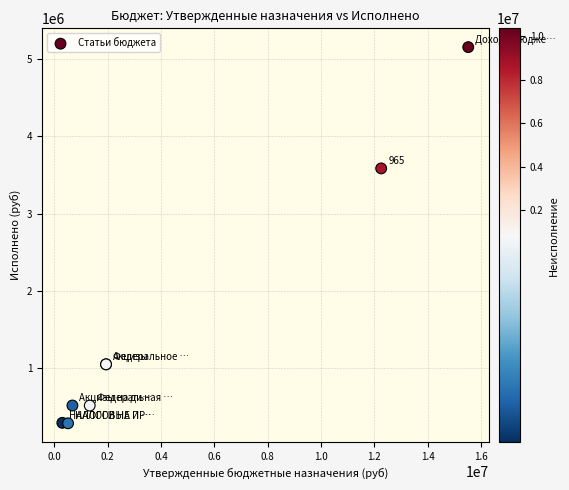

What Y value in the scatter plot is closest to 2719479?

3583831.2